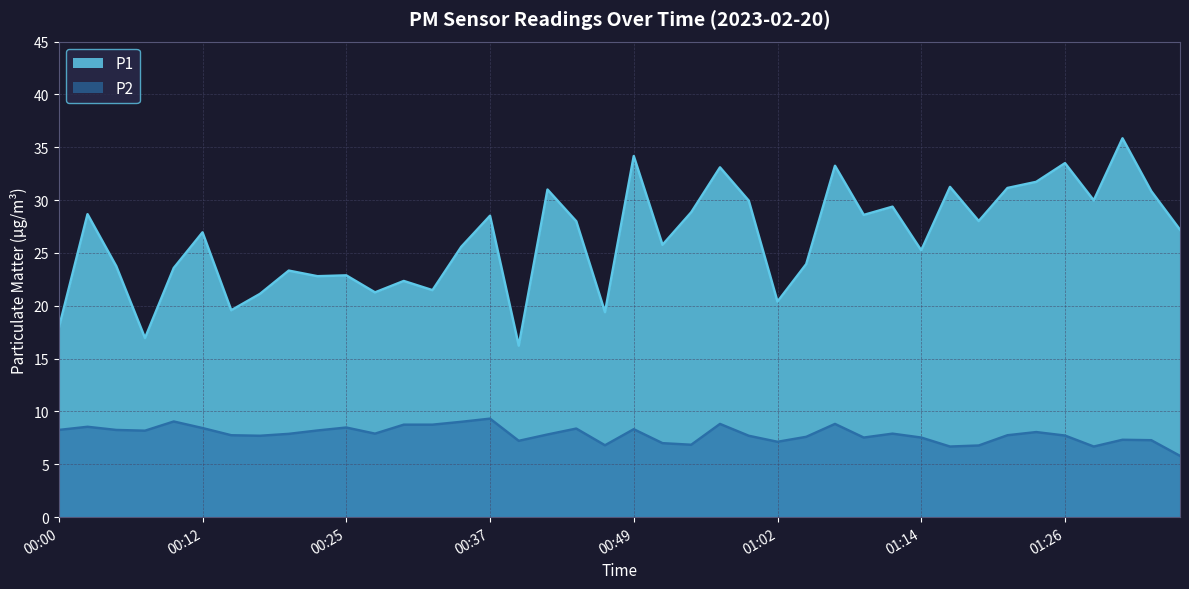

Does the chart display data point markers on the line(s)?

No